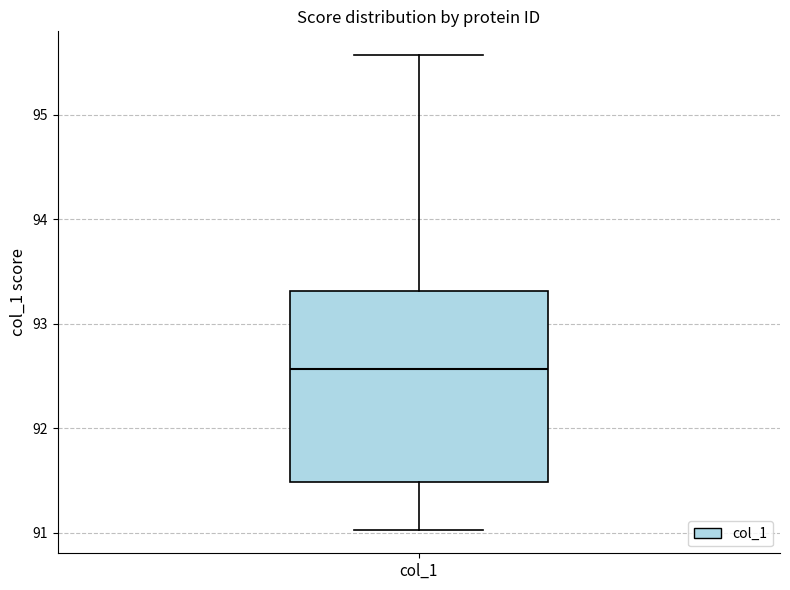

Where does the median line of the box for col_1 sit on the y-axis? The values are not printed on the chart, so give them approximately, as read against the axis.

92.6